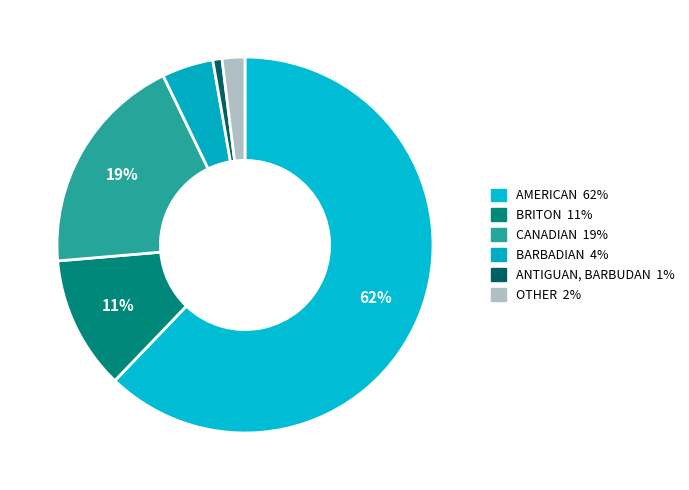

How many segments does this pie chart have?

6